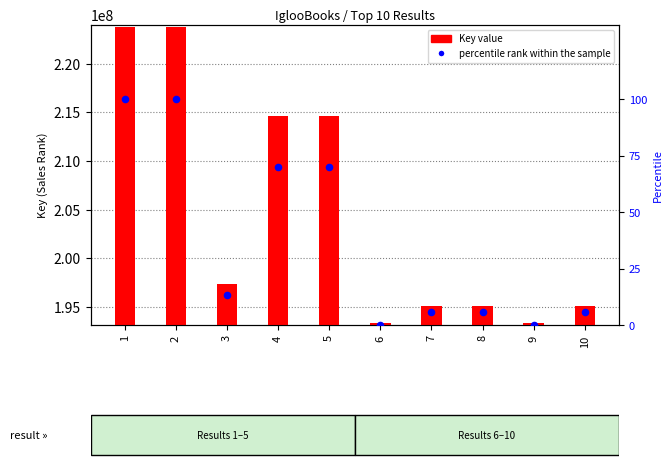

At which category is the sum across all series the highest?

1